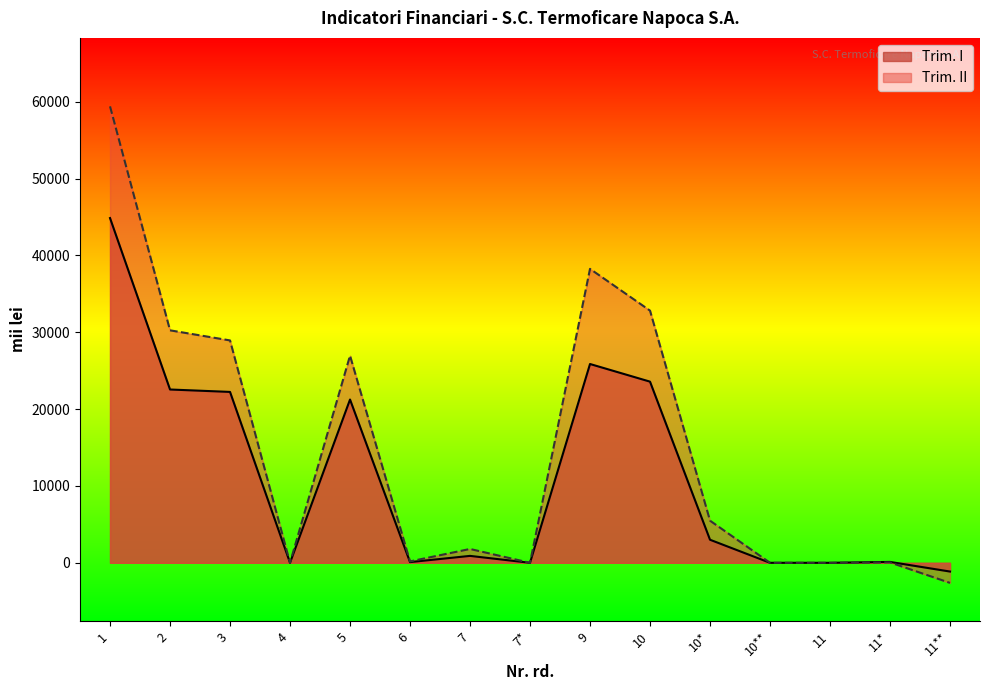

What is the value of the Trim. I point at the 15th from the left?

-1138